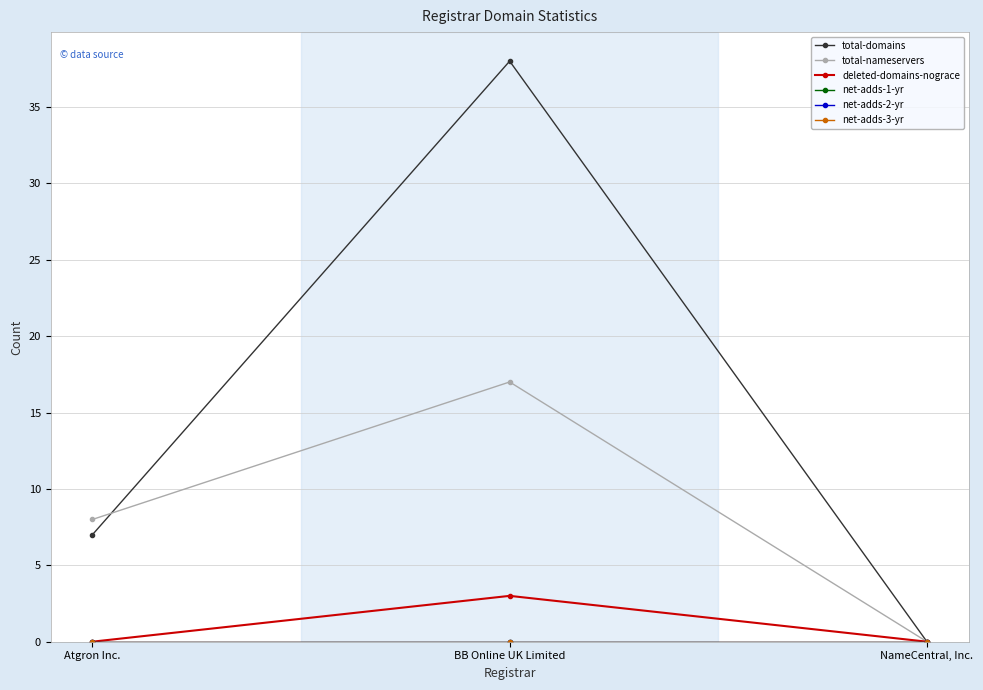

Does the chart have visible grid lines?

Yes